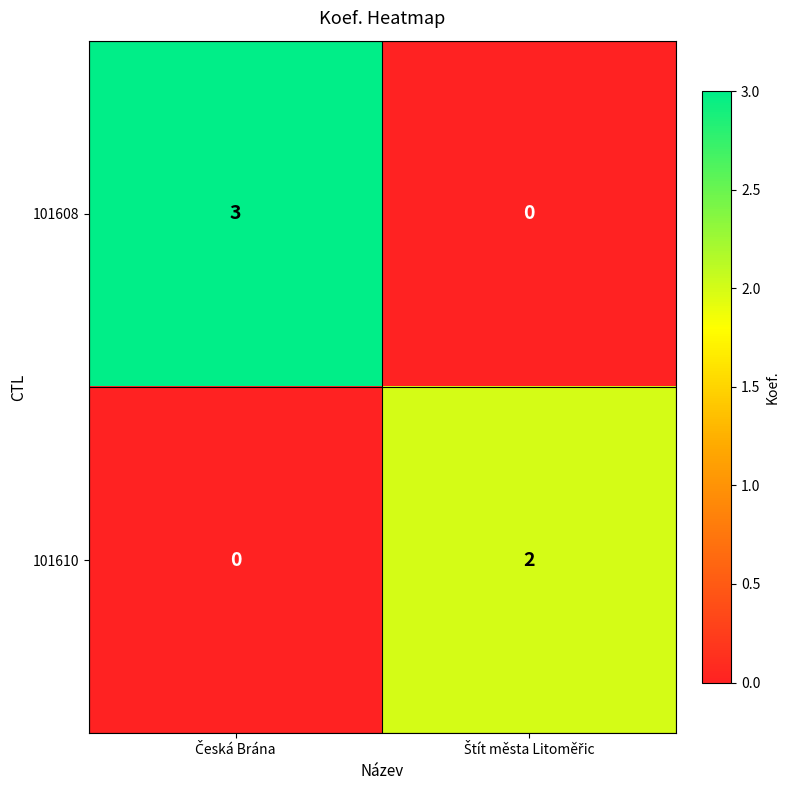

List the series in order of their peak value, lowest first.

101610, 101608